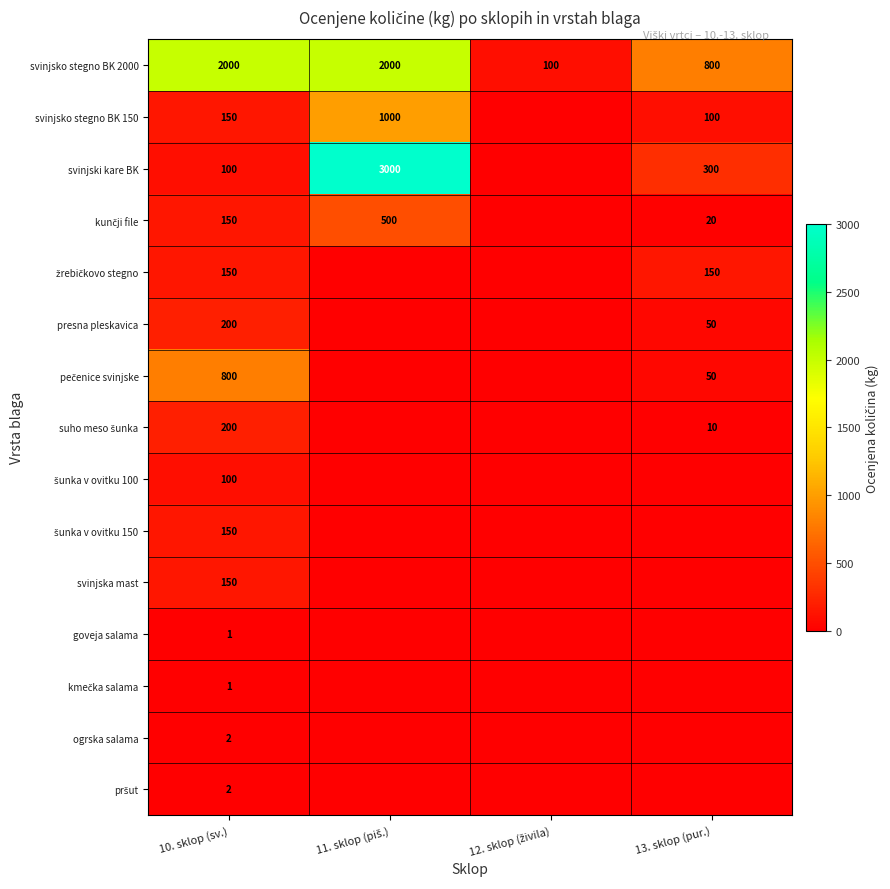

True or false: svinjski kare BK has a value of 100 at 10. sklop (sv.).

True